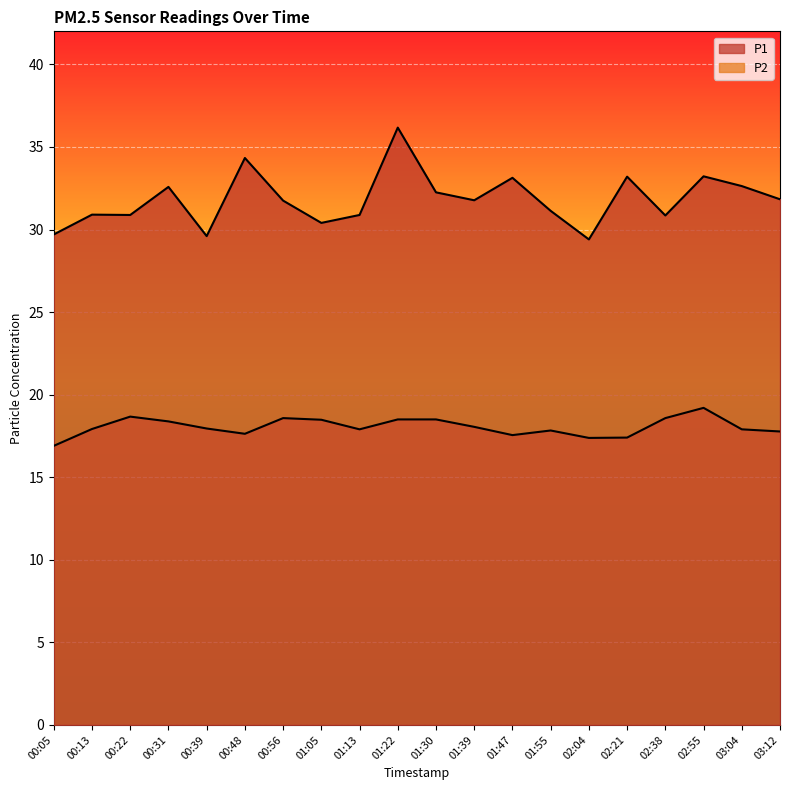

What is the total value across all series at 00:39?

47.5